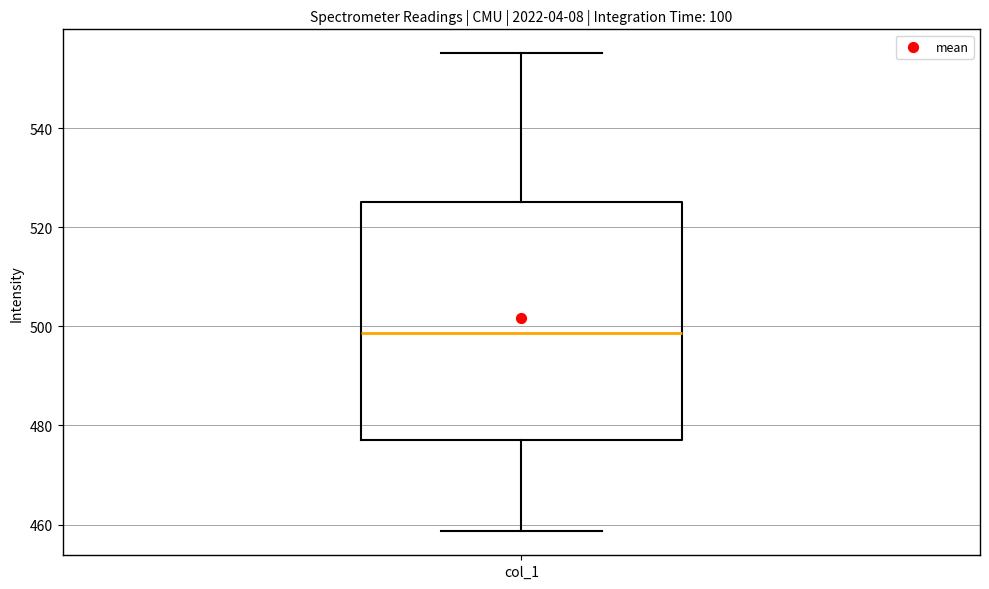

Read this box plot against the y-axis: the position of the median line, the range covered by the box, and the ends of both whiskers. The values are not printed on the chart, so give them approximately, as read against the axis.

median 498, box 478 to 526, whiskers 458 to 556